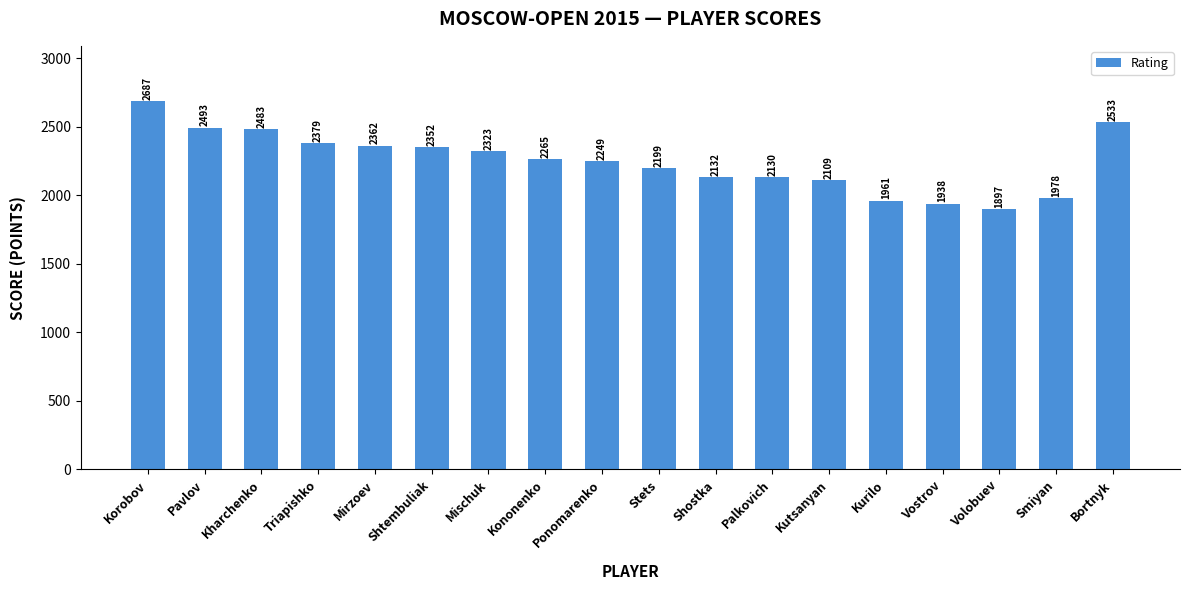

Which has a higher value, Kutsanyan or Kharchenko?

Kharchenko